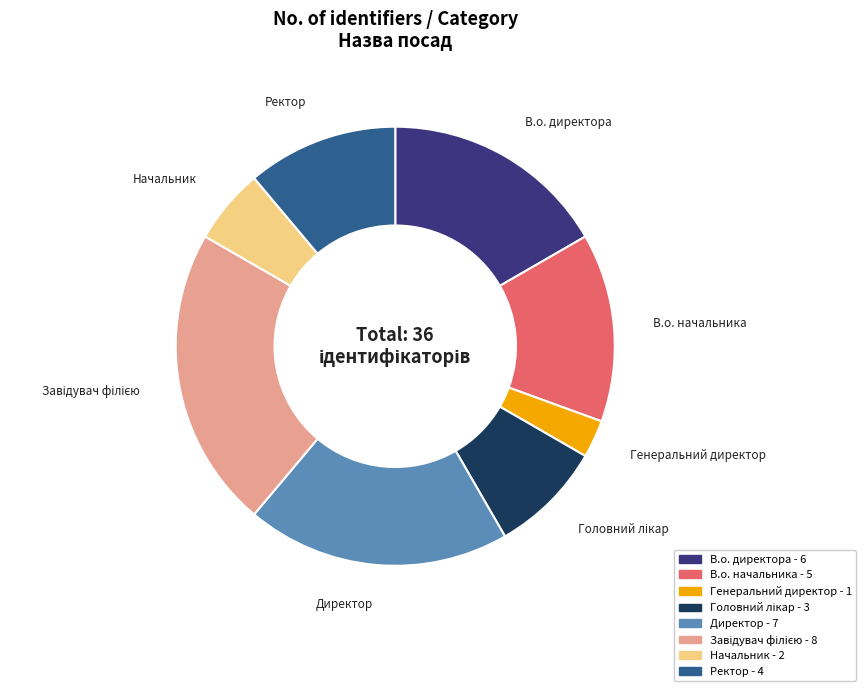

Is it true that Начальник is 1% of the pie?

False